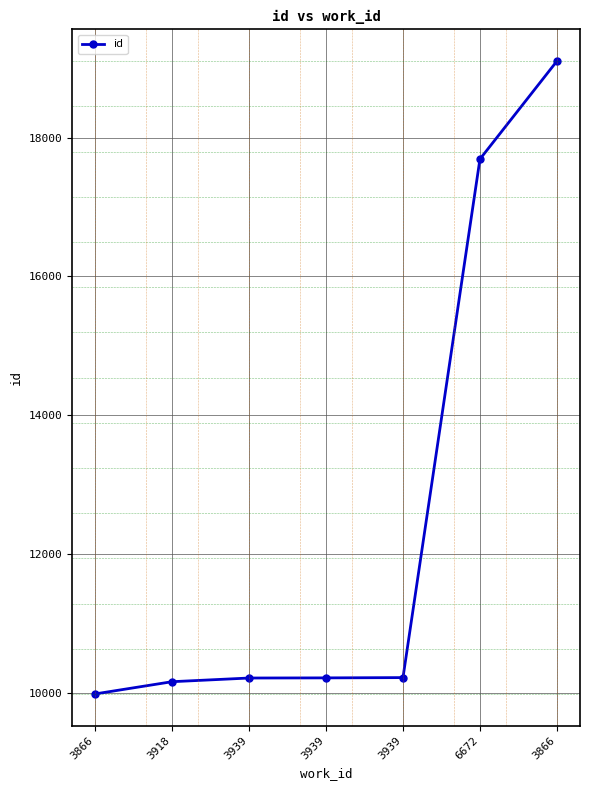

How many lines are shown in the chart?

1